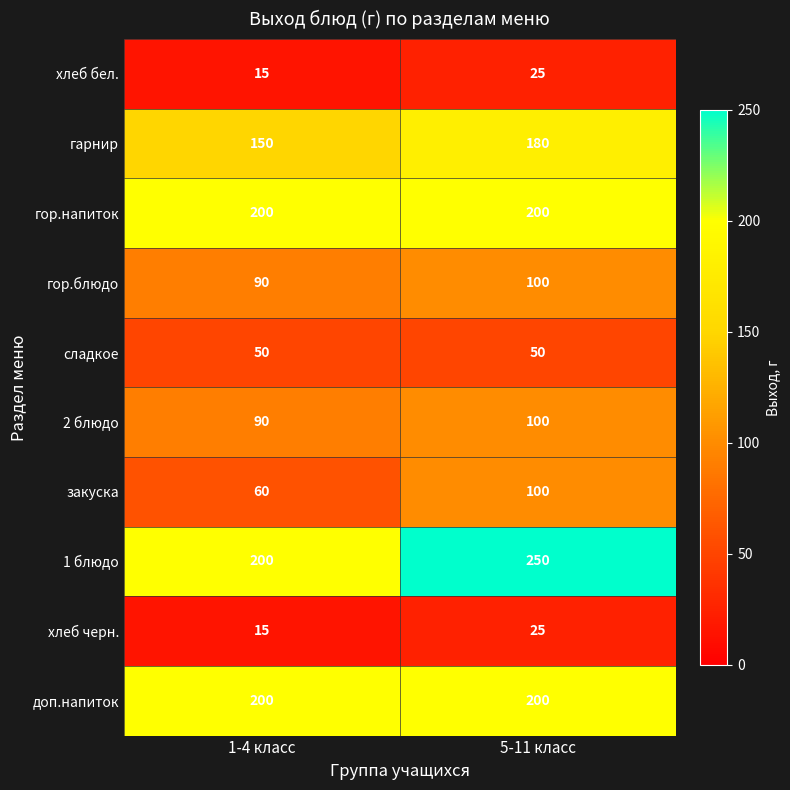

Which series has the largest total across all categories?

1 блюдо